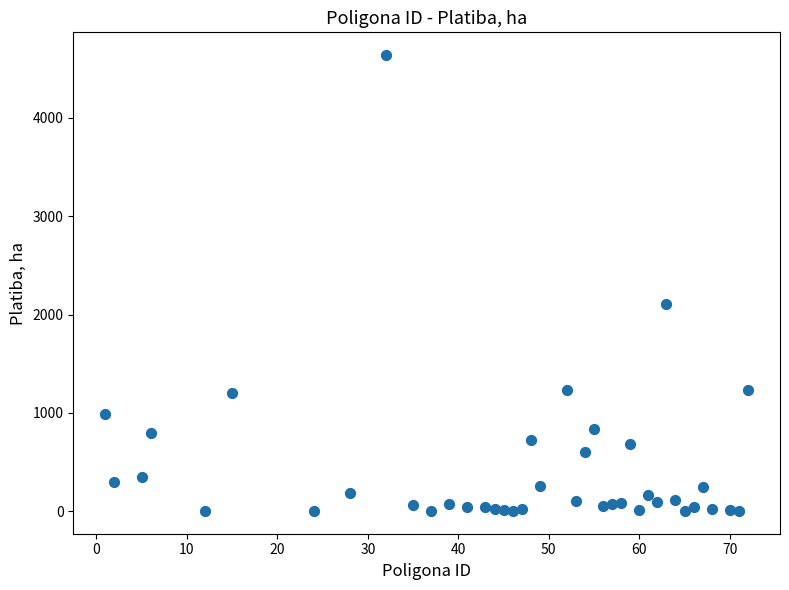

What Y value in the scatter plot is closest to 2320?

2109.1